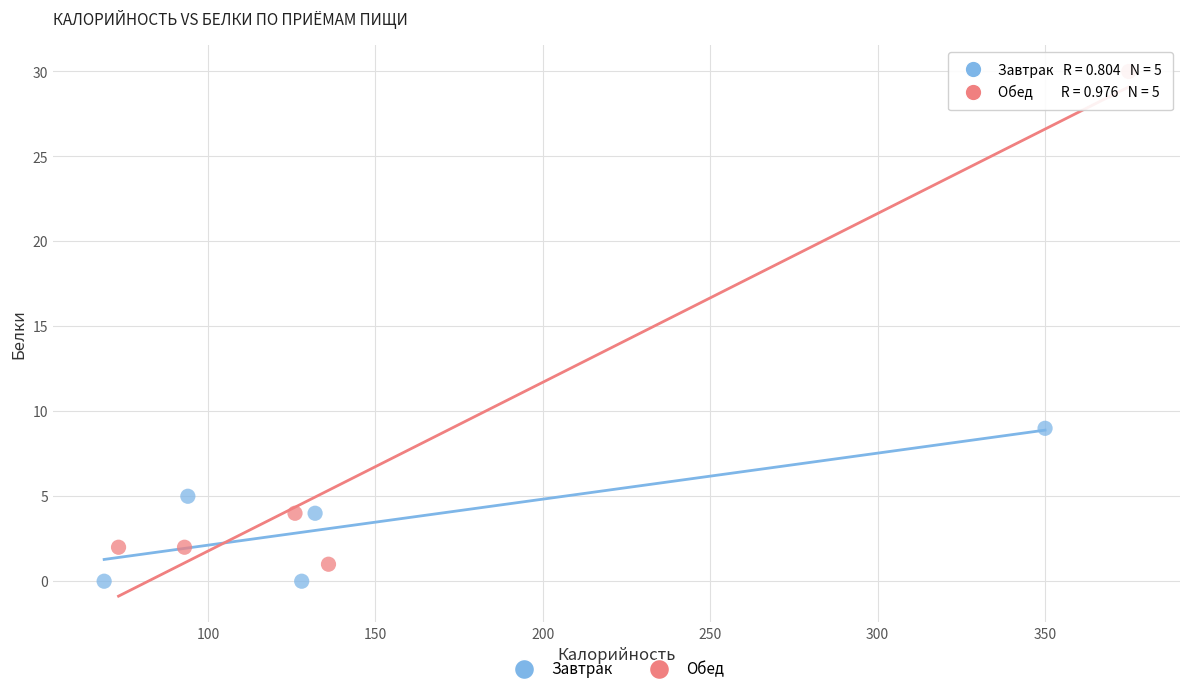

Which series contains the highest Y value?

Обед